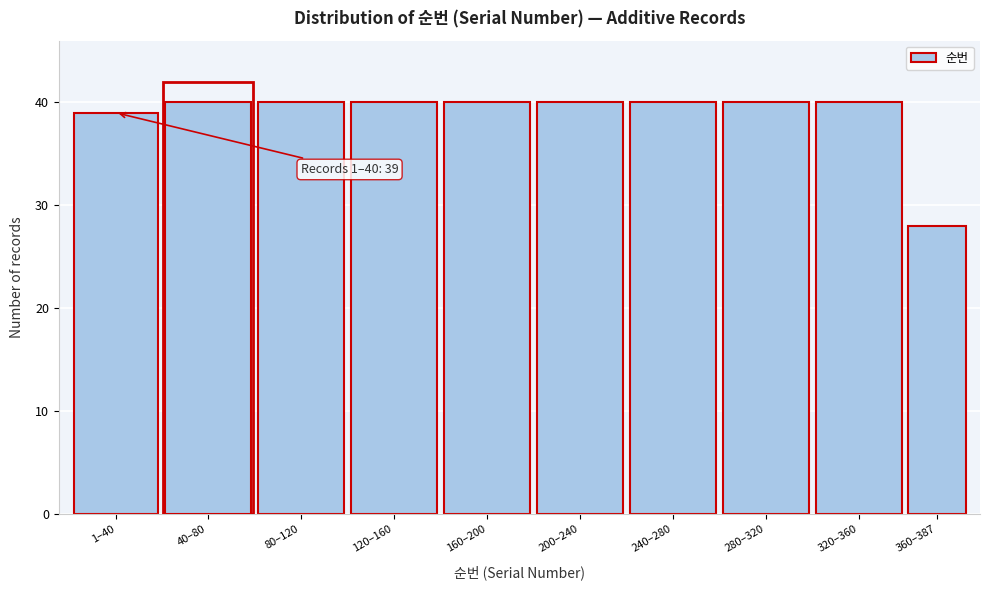

Reading right to left, transcribe all the data shown in this chart.

360–387=28	320–360=40	280–320=40	240–280=40	200–240=40	160–200=40	120–160=40	80–120=40	40–80=40	1–40=39